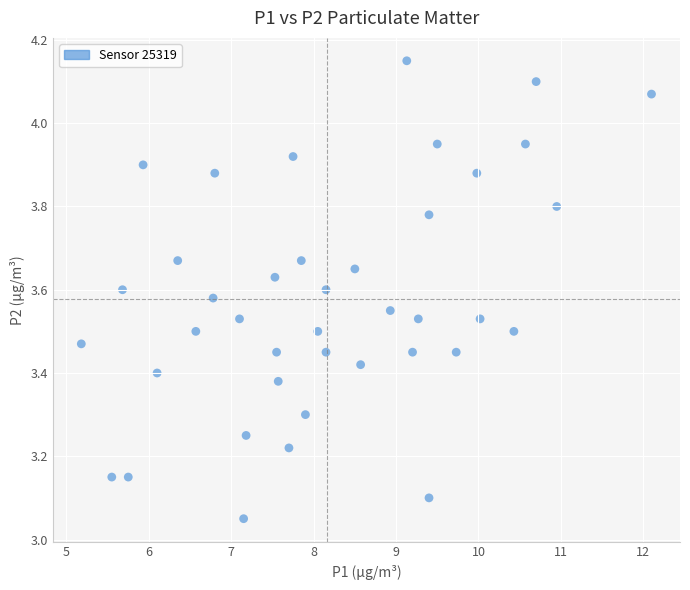

What is the range of Y values (max minus min)?

1.1